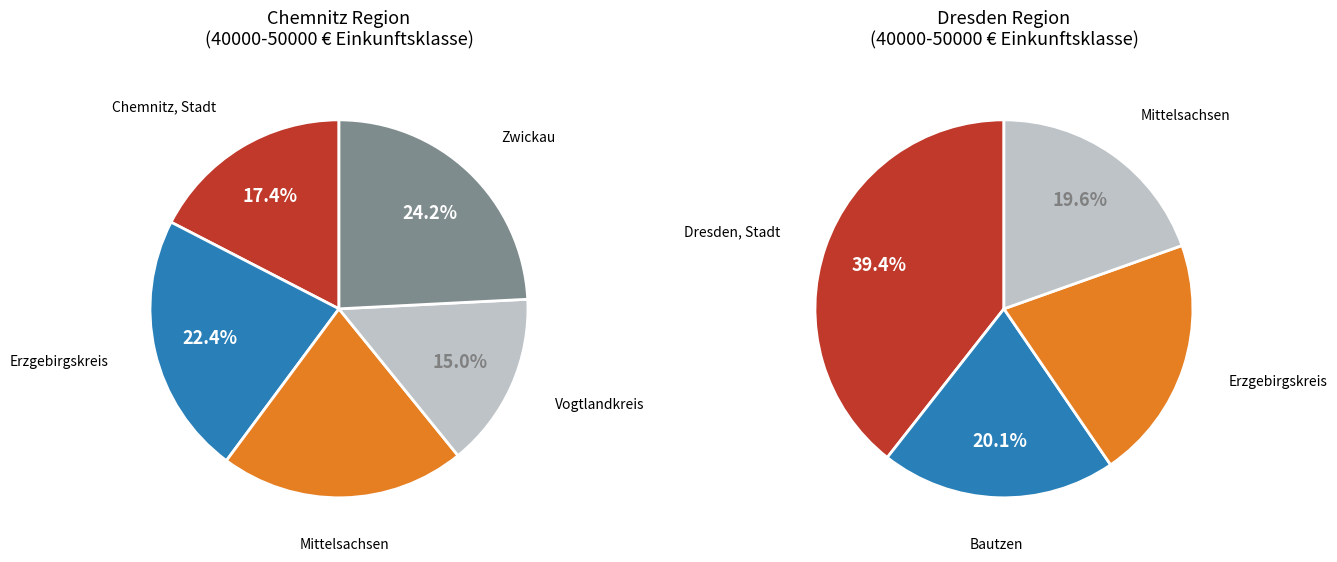

The Mittelsachsen slice represents 24% of the pie. True or false?

False